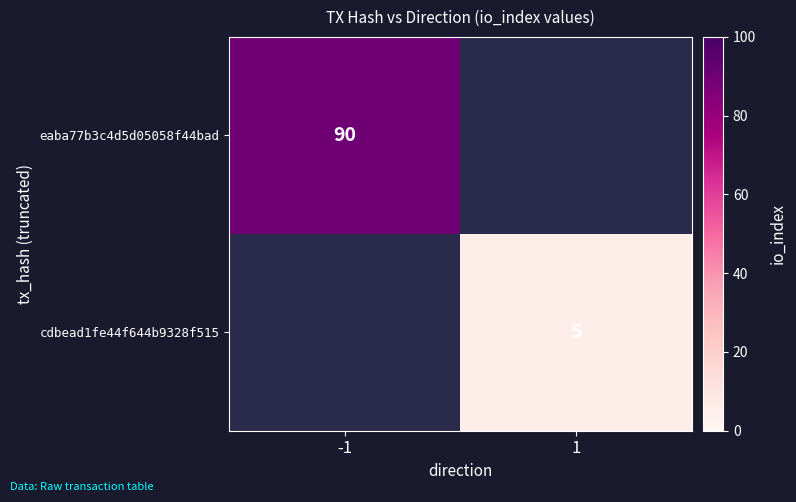

Is it true that cdbead1fe44f644b9328f515 equals 1.5 at 1?

False